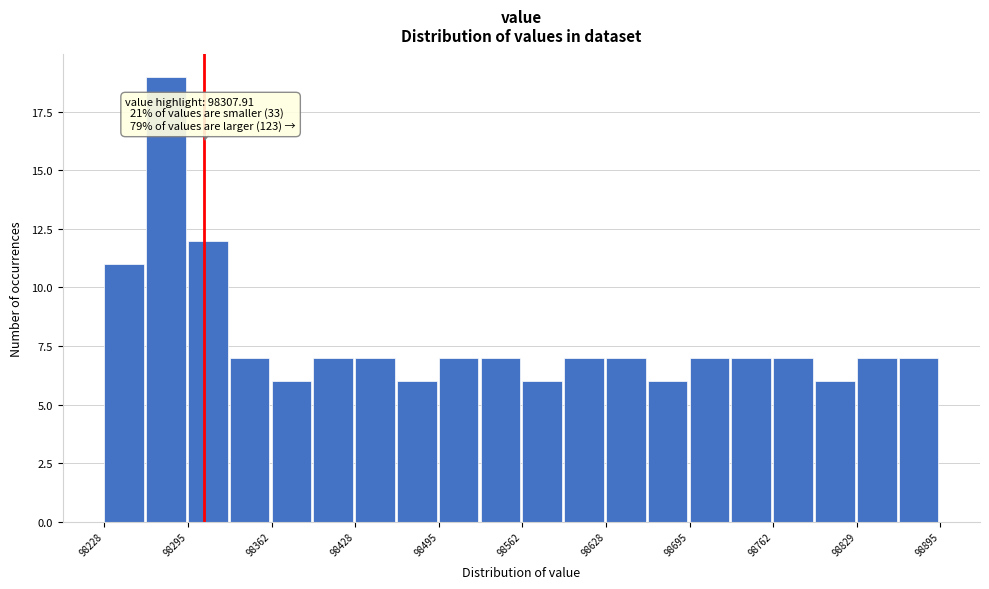

Read against the x-axis, roughly where is the centre of the tallest bar?

98280